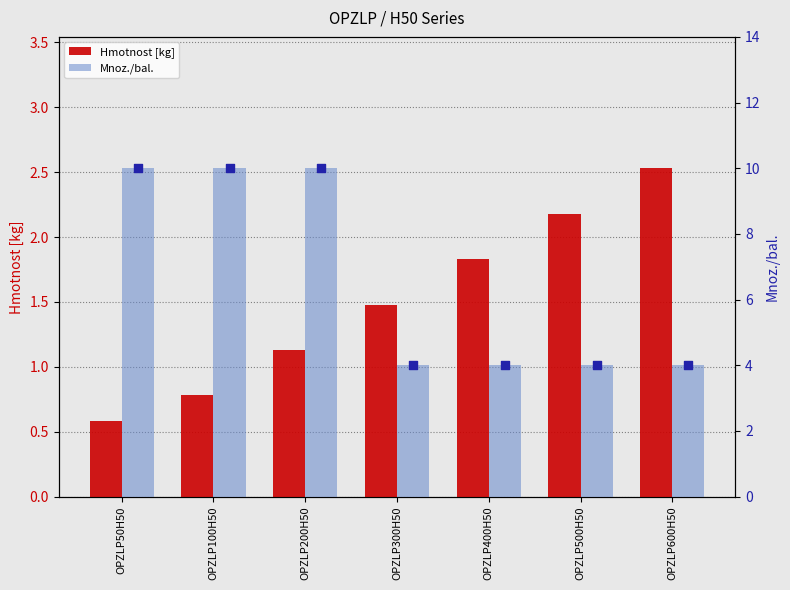

Which series has the largest Y range (max minus min)?

Mnoz./bal.